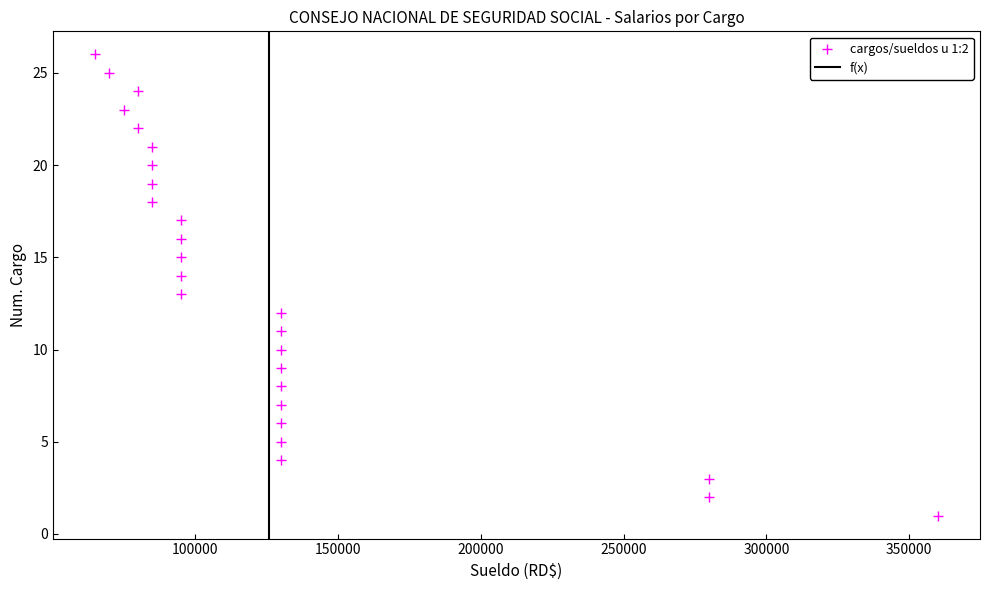

What is the range of Y values (max minus min)?

25